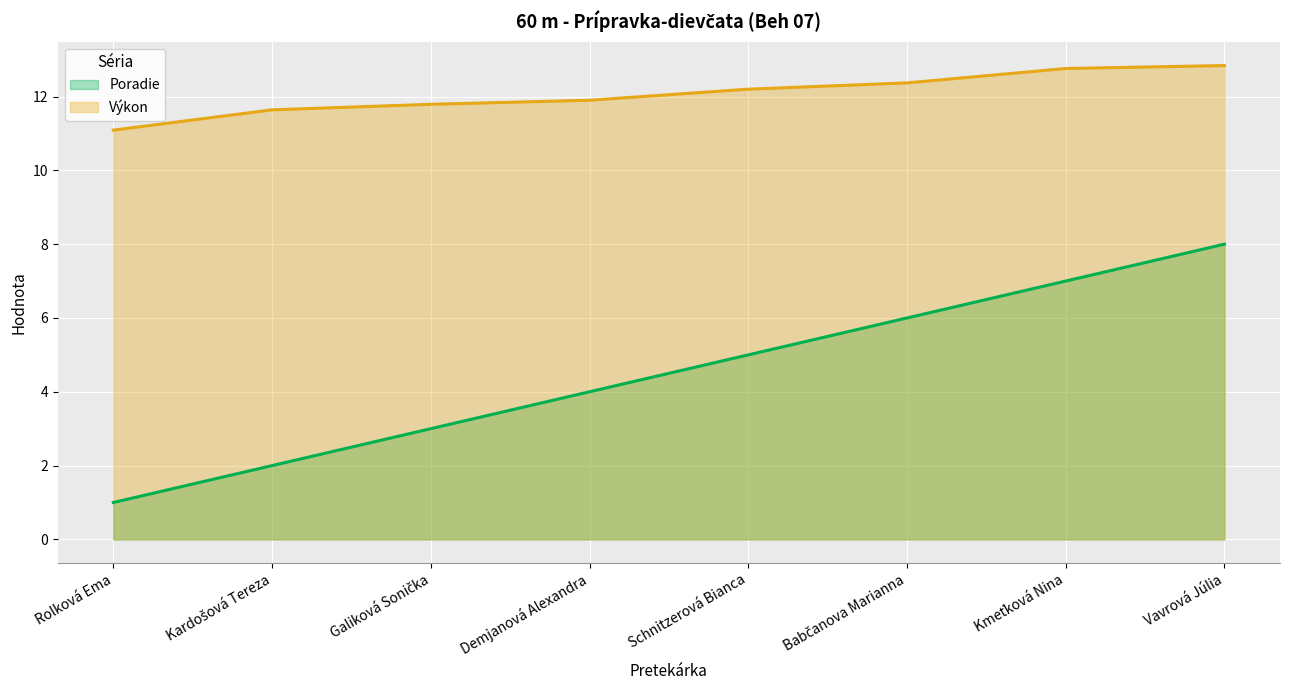

True or false: Poradie and Výkon cross at least once.

False